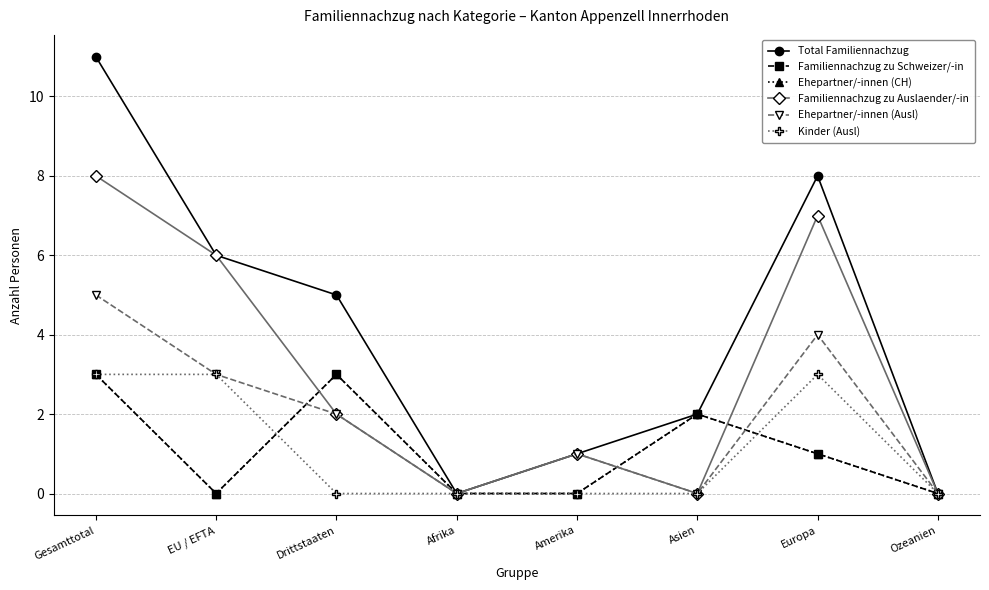

At which category does the chart reach its peak across all series?

Gesamttotal